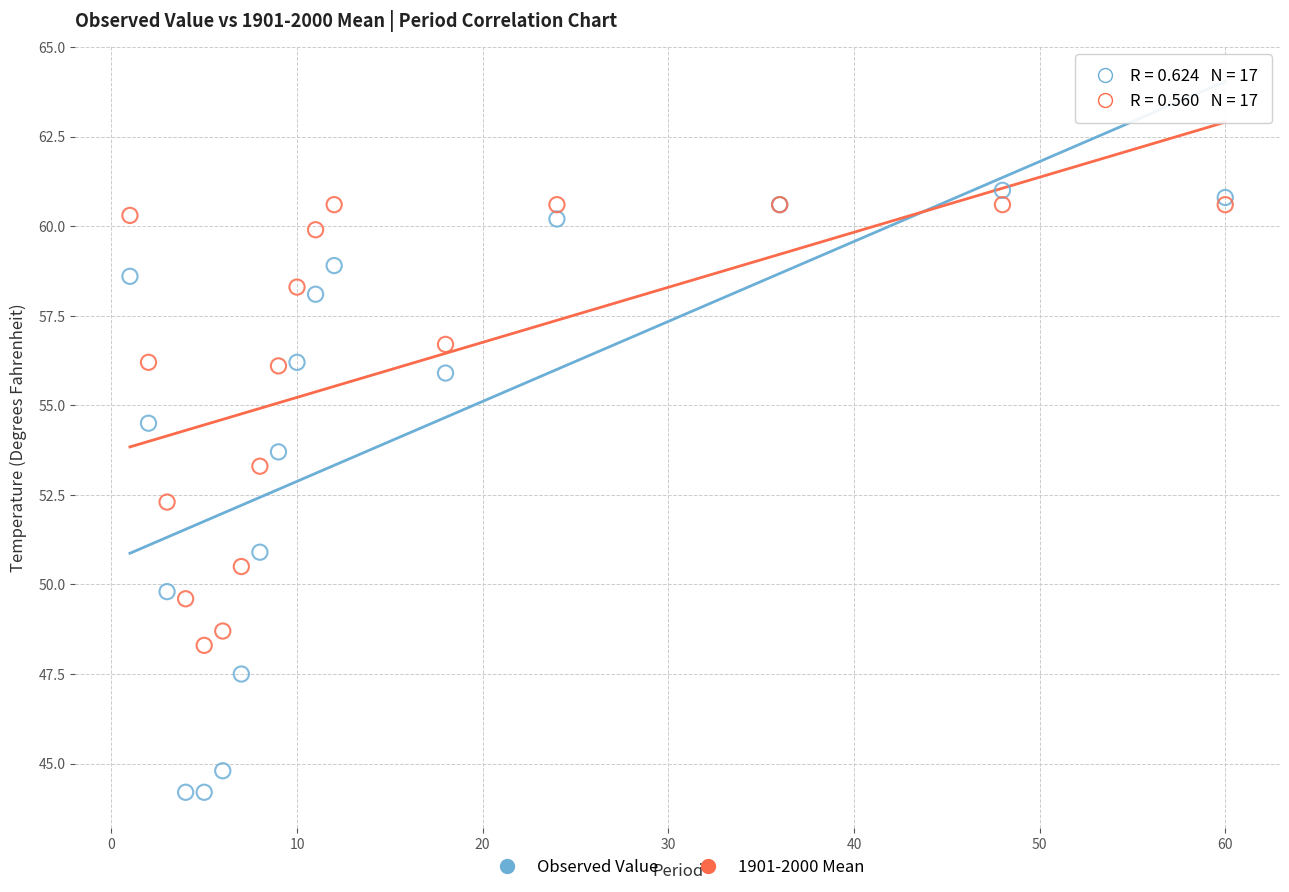

Which series reaches the maximum Y coordinate?

Observed Value